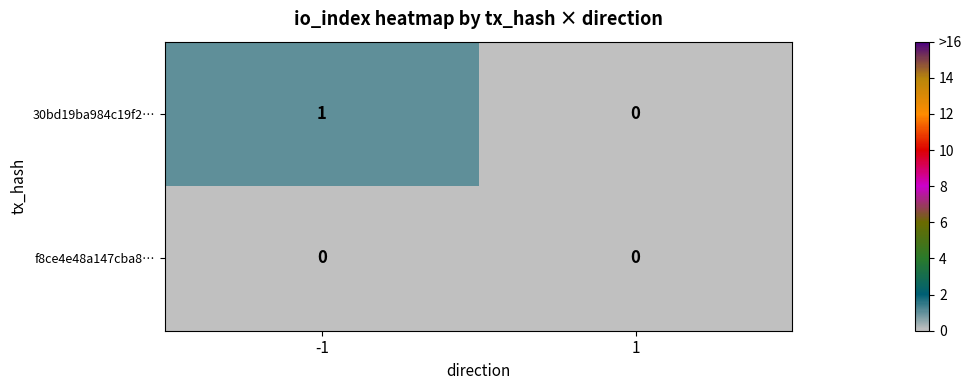

Reading left to right, what are all the values shown in this chart?

30bd19ba984c19f2…: -1=1	1=0
f8ce4e48a147cba8…: -1=0	1=0